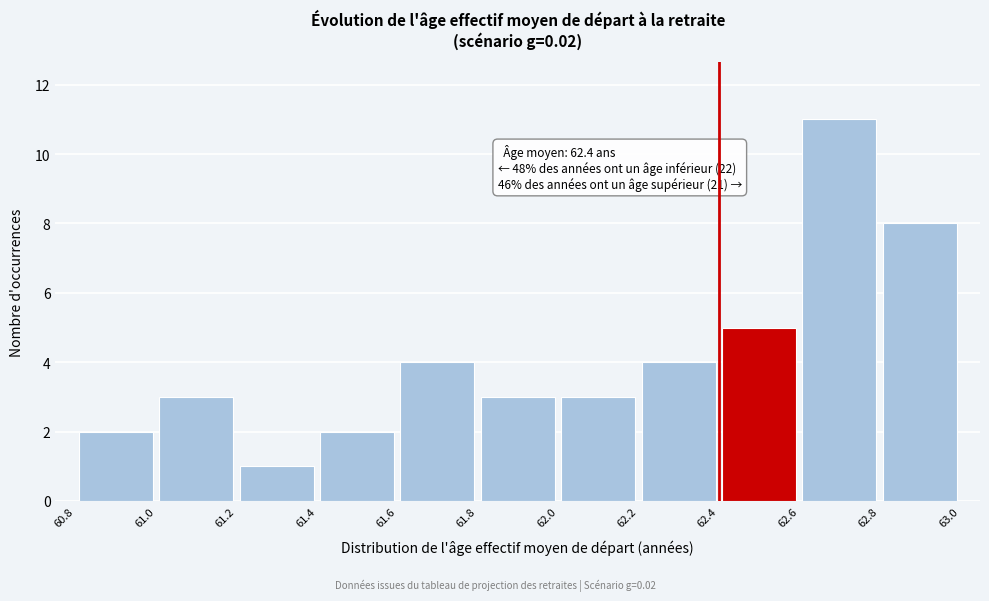

Over which range of the x-axis is the bar tallest?

62.6 to 62.8